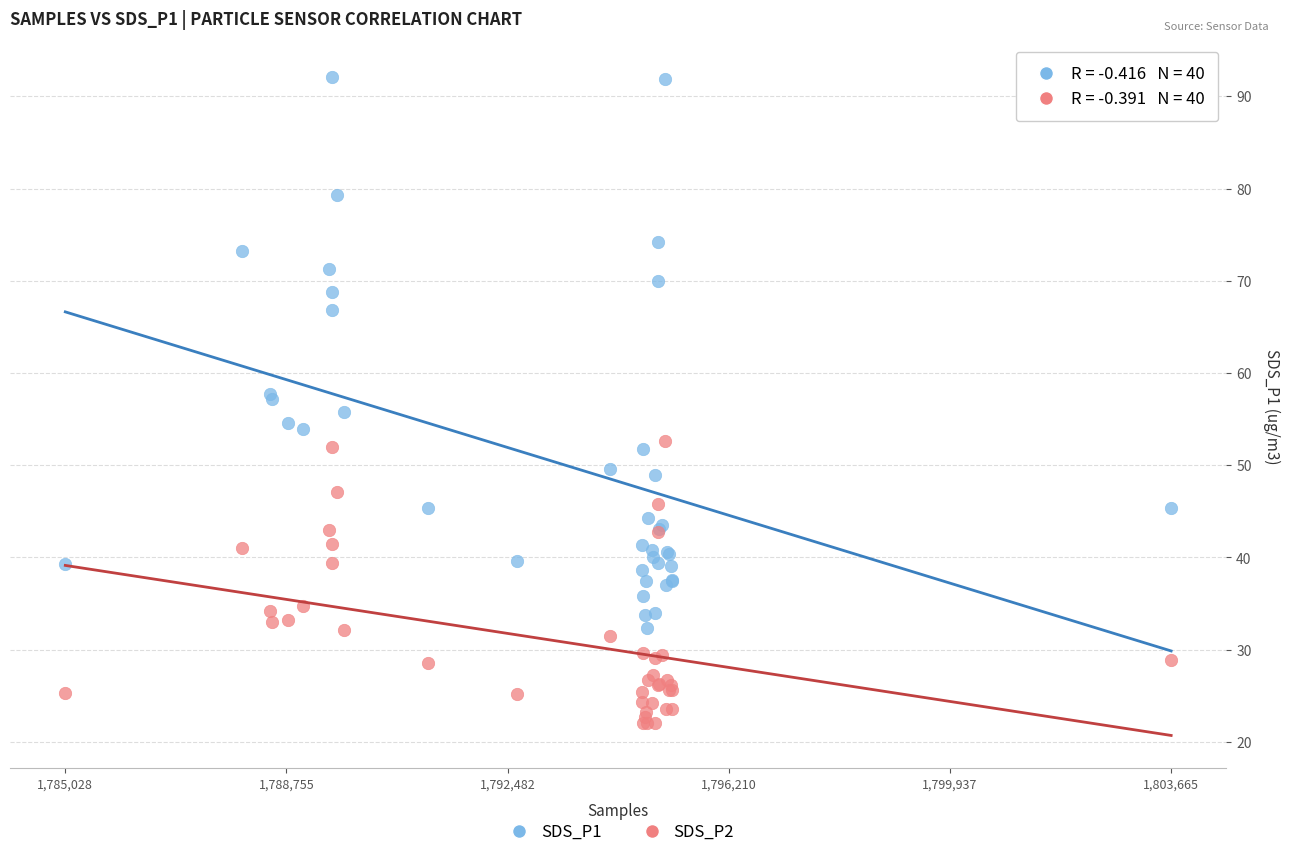

Which series reaches the minimum Y coordinate?

SDS_P2